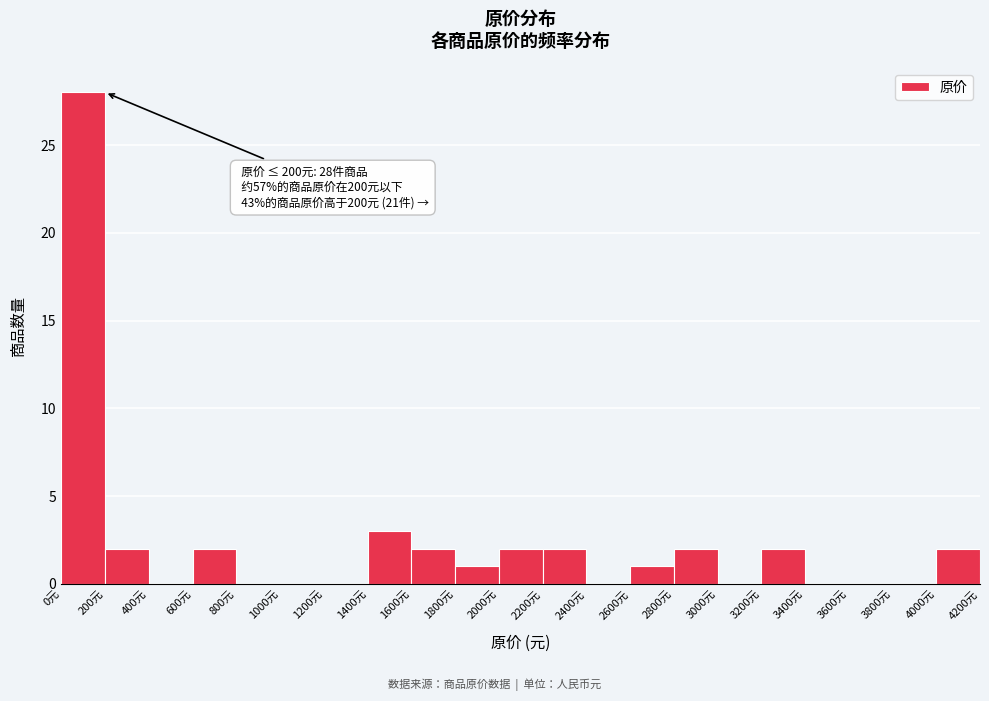

Which range on the x-axis has the tallest bar?

0 to 200